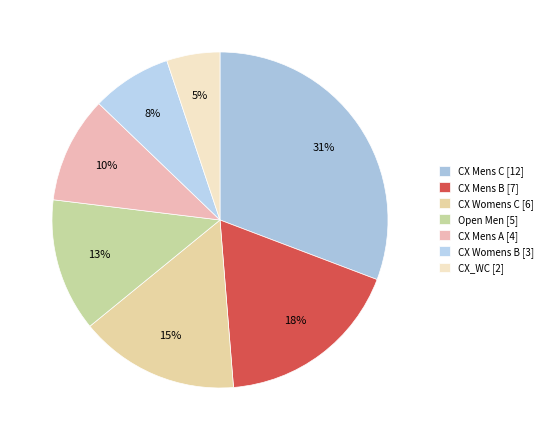

Count the number of slices in the pie.

7